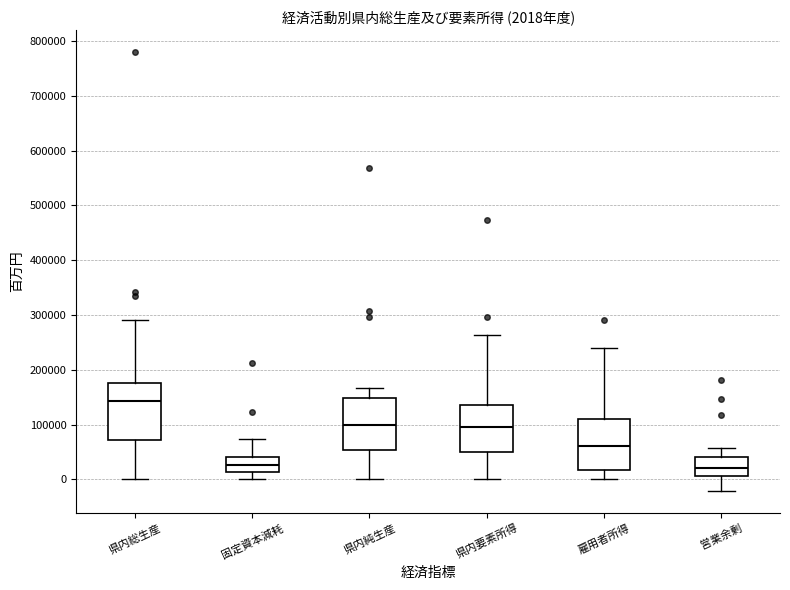

Which box's median line is the highest?

県内総生産